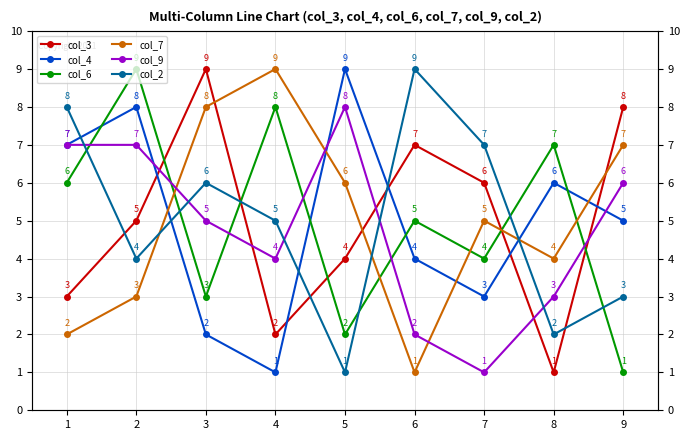

The col_6 series shows 5 at 2. True or false?

False